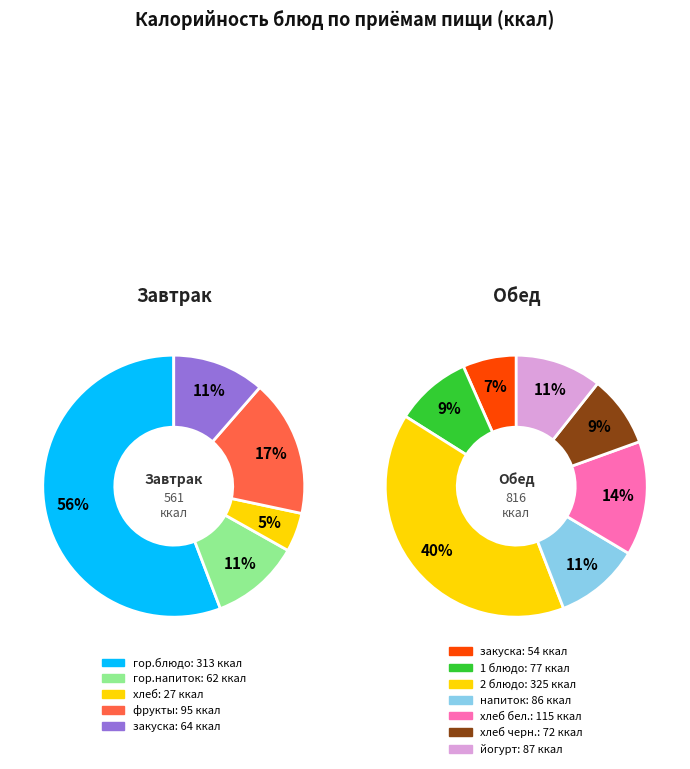

Rank the categories by value from lowest to highest.

Завтрак, Обед